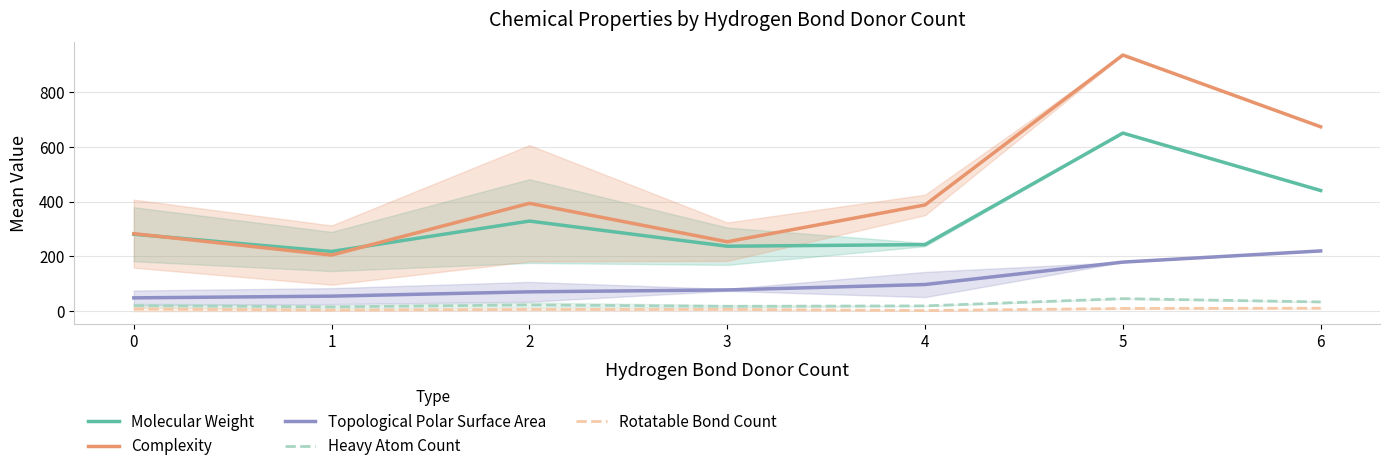

Rank the categories by Complexity value from highest to lowest.

5, 6, 2, 4, 0, 3, 1